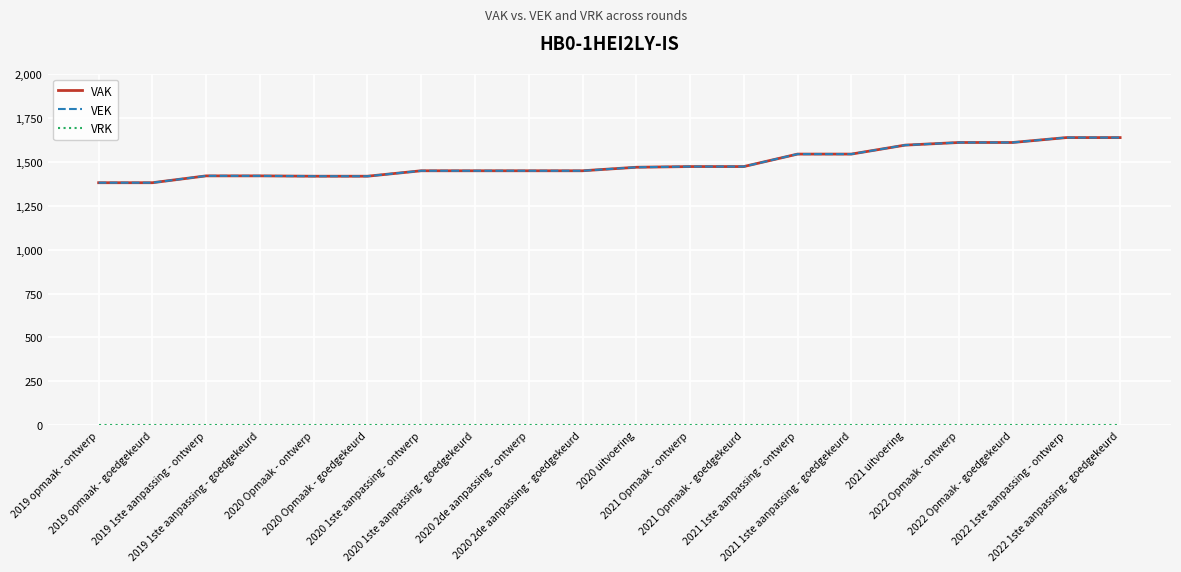

What is the spread (max minus min) of values at 2021 uitvoering?

1595